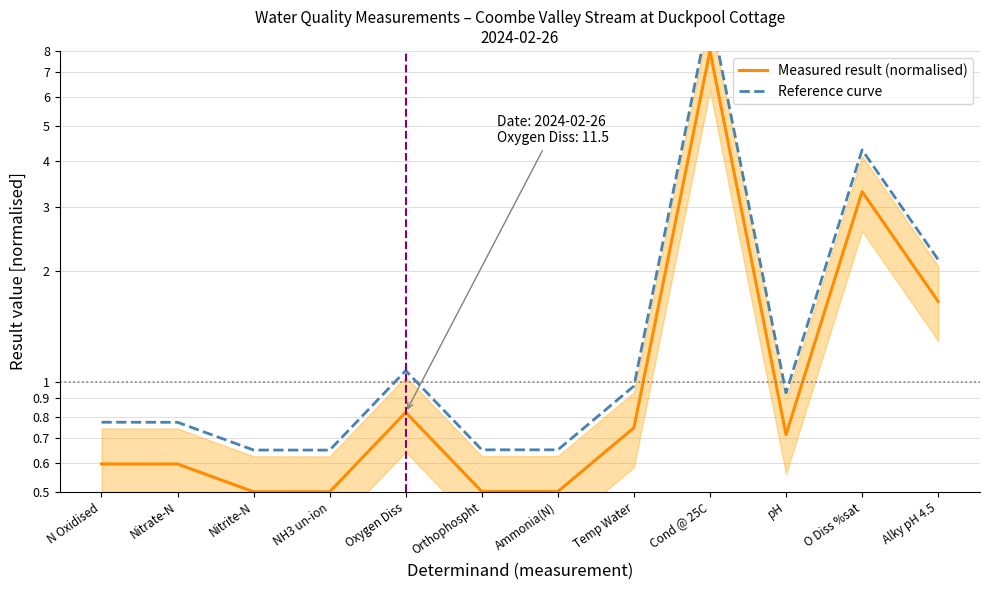

The value of Measured result (normalised) at pH is 0.4. True or false?

False